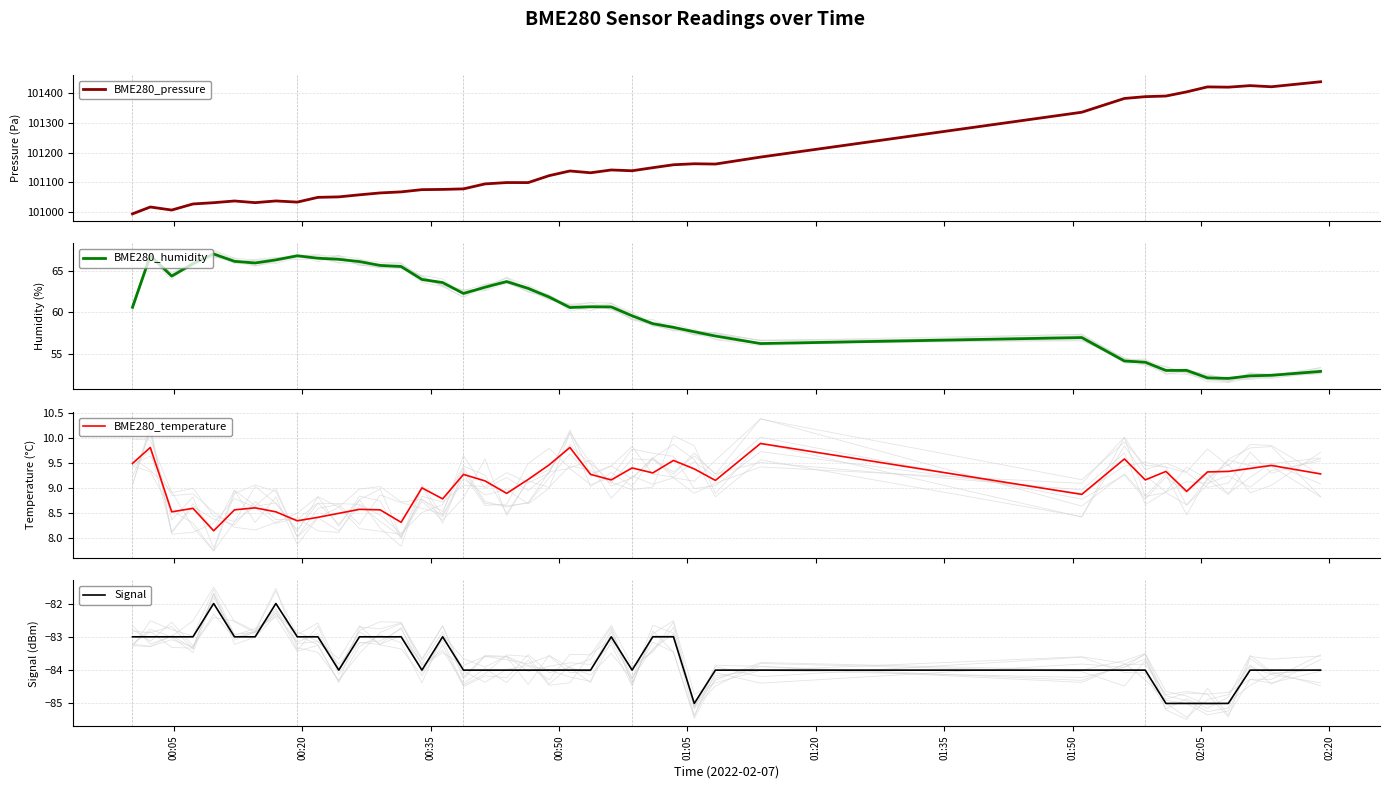

What is the sum of all BME280_temperature values?

362.2